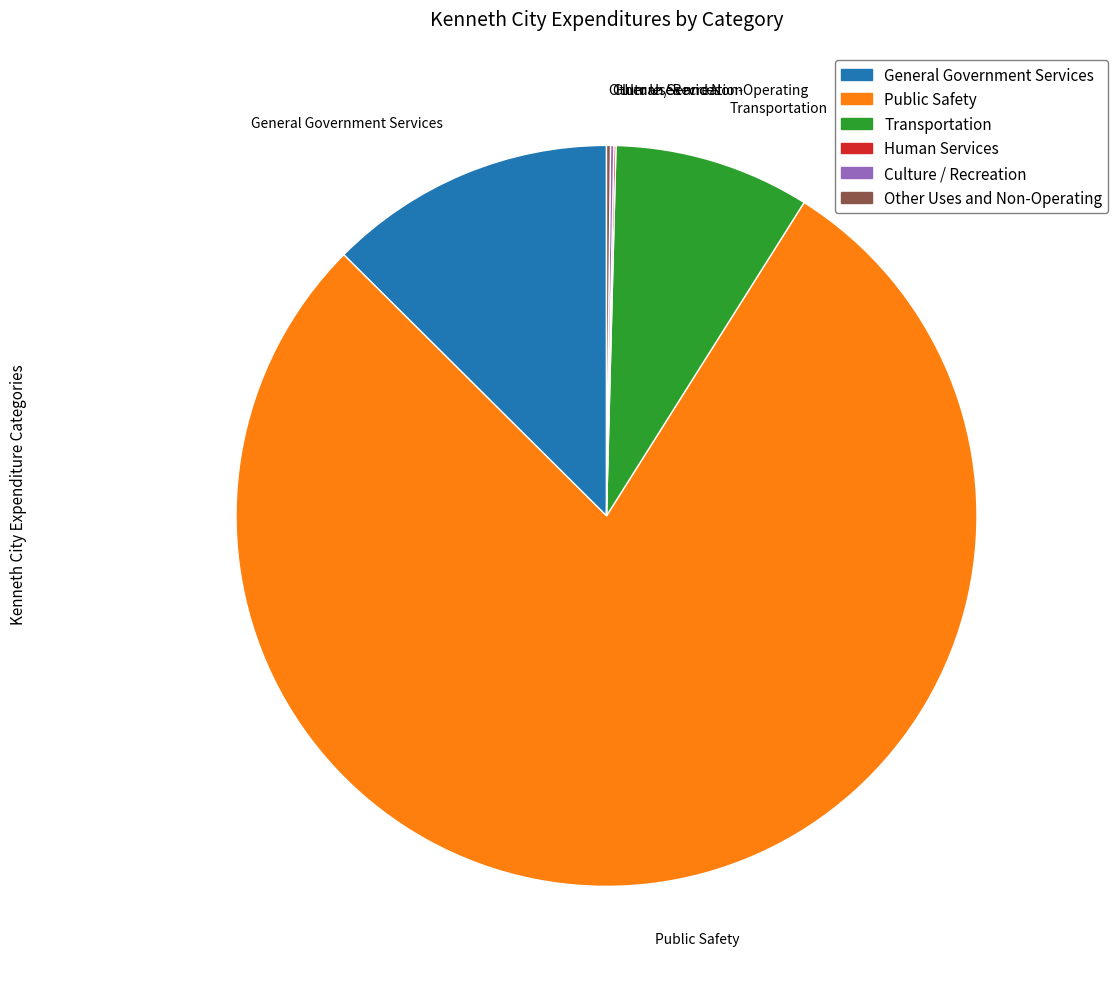

Is it true that General Government Services is 20% of the pie?

False